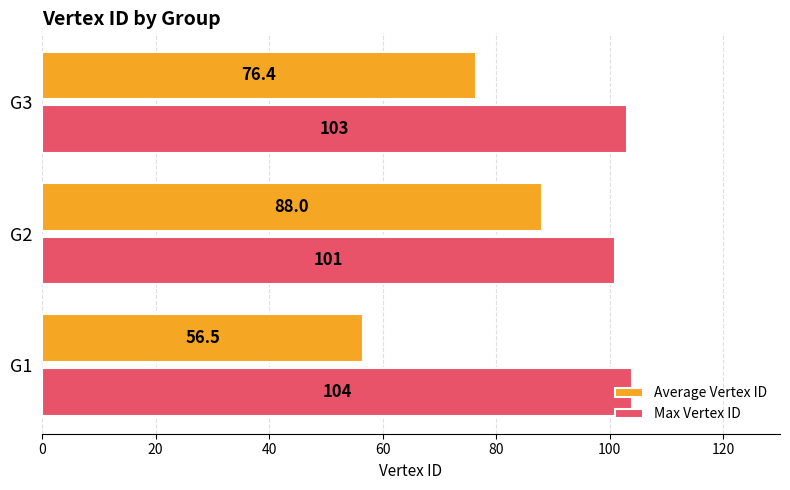

What is the minimum value shown in the chart?

56.5